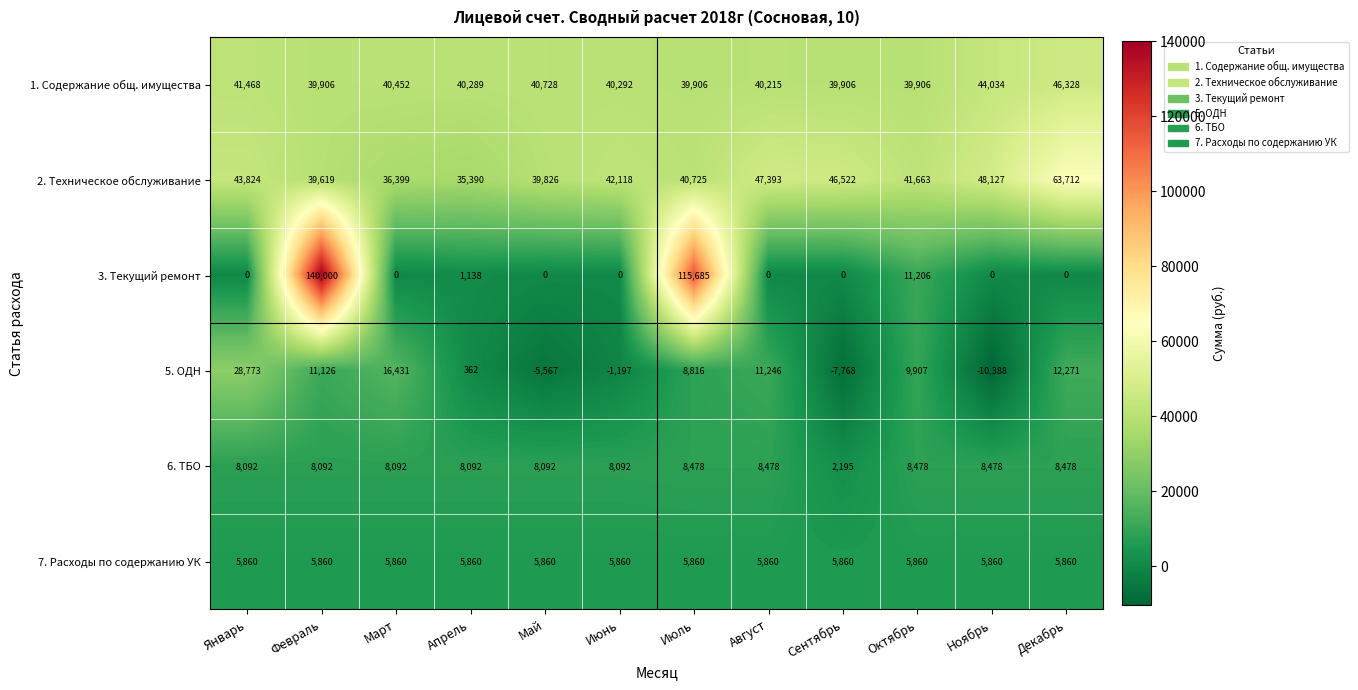

True or false: 1. Содержание общ. имущества has a value of 20571 at Май.

False